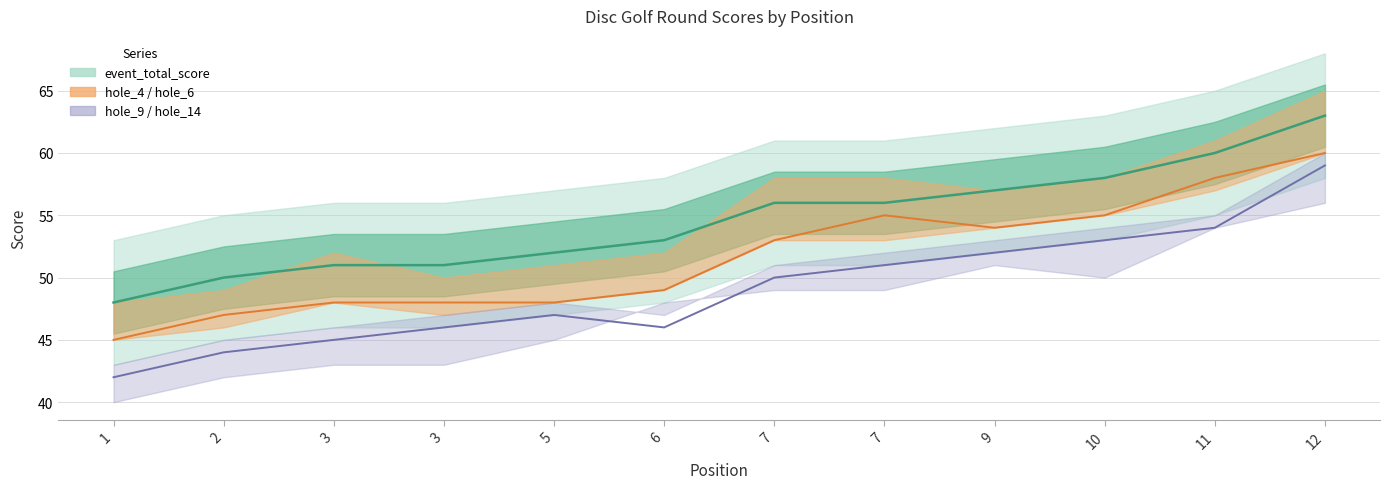

Which label corresponds to the largest value in the chart?

12